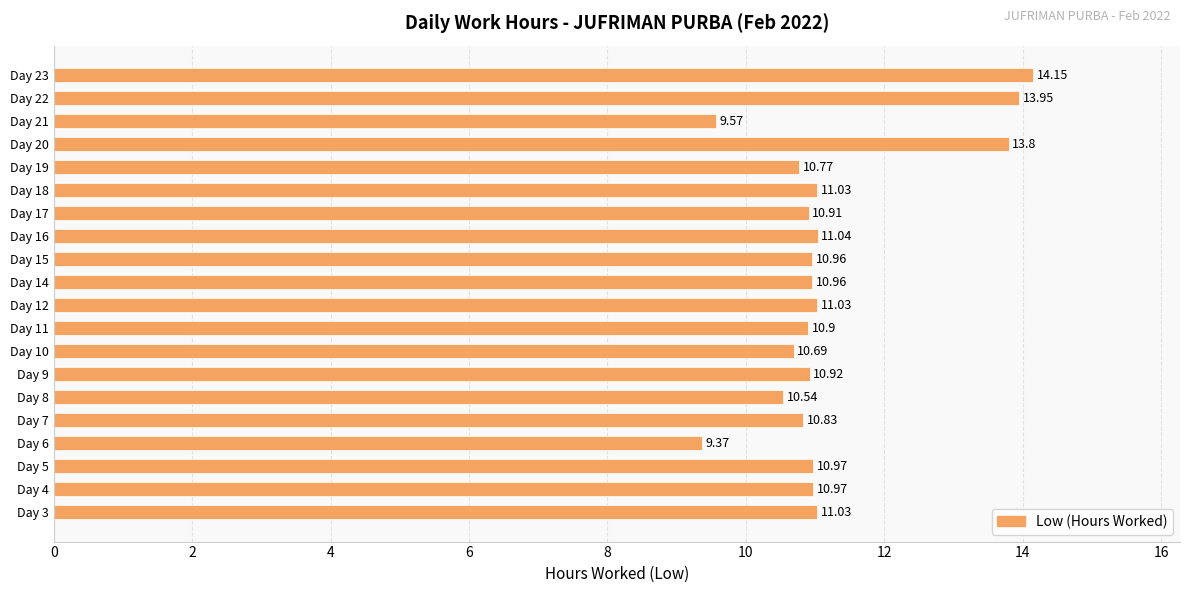

Which has a higher value, Day 20 or Day 8?

Day 20